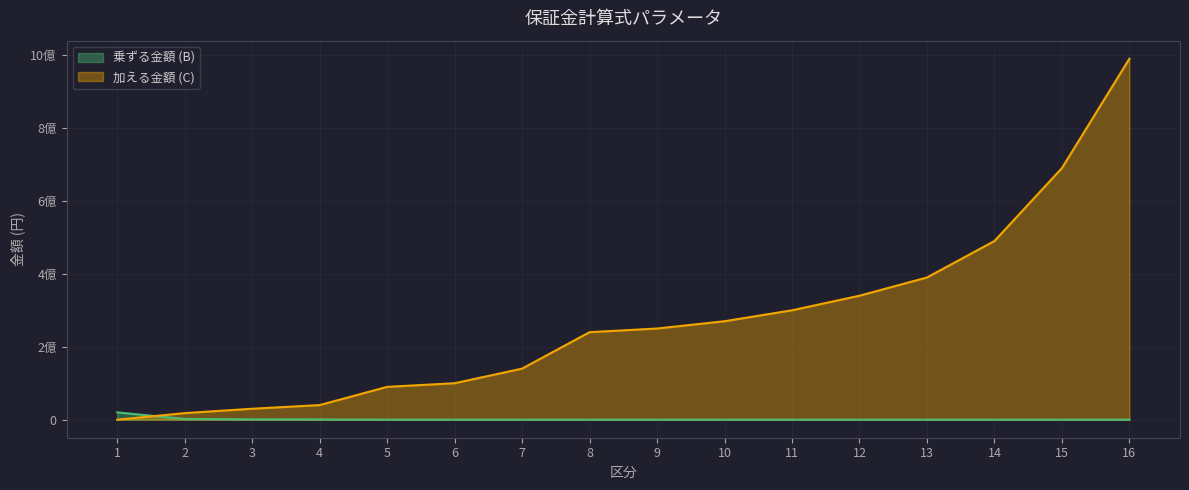

The value of 加える金額 (C) at 14 is 490000000. True or false?

True